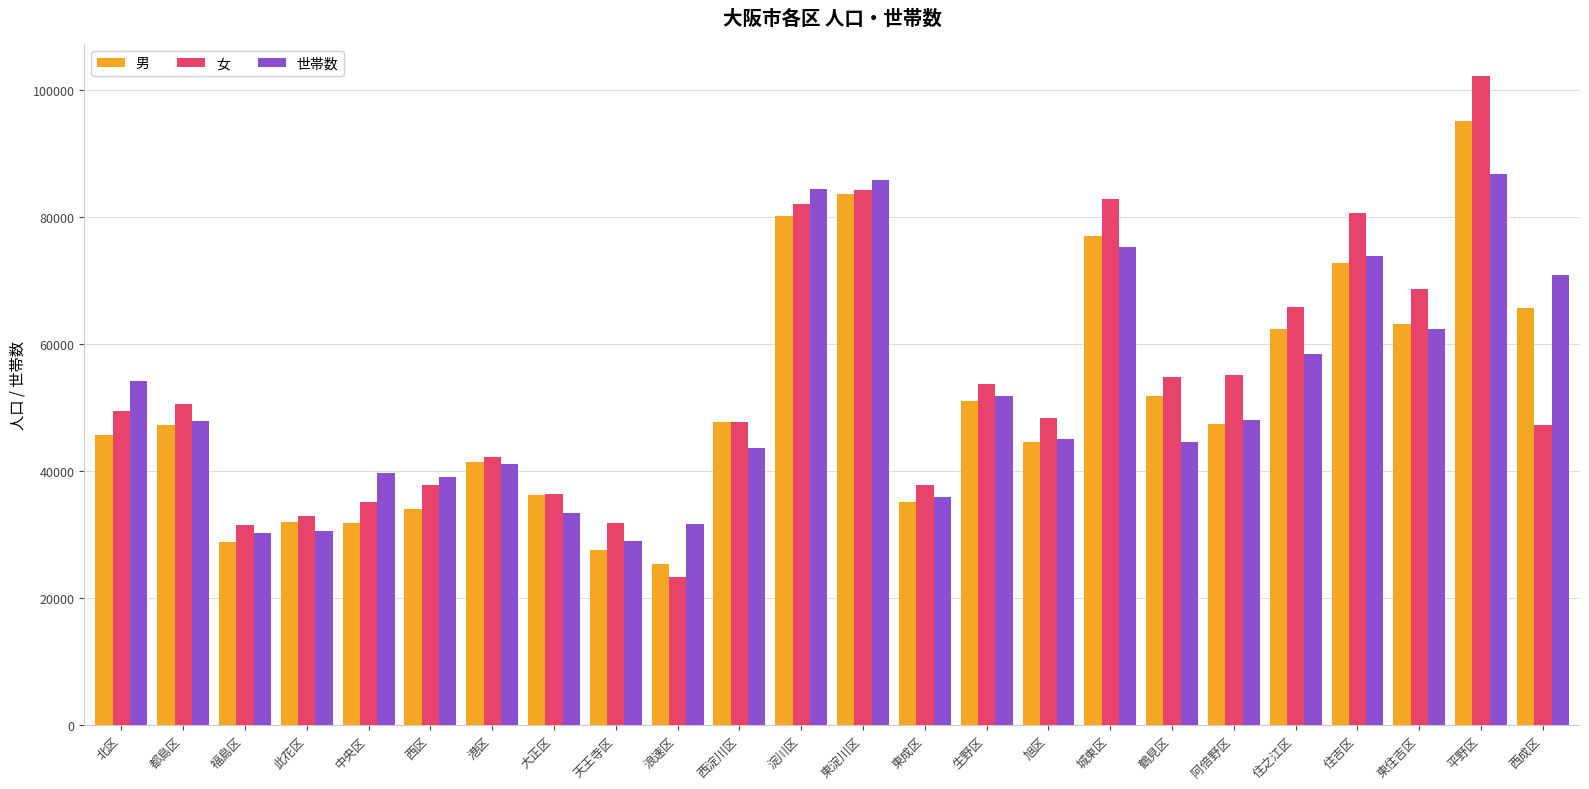

True or false: 女 has a value of 102153 at 平野区.

True